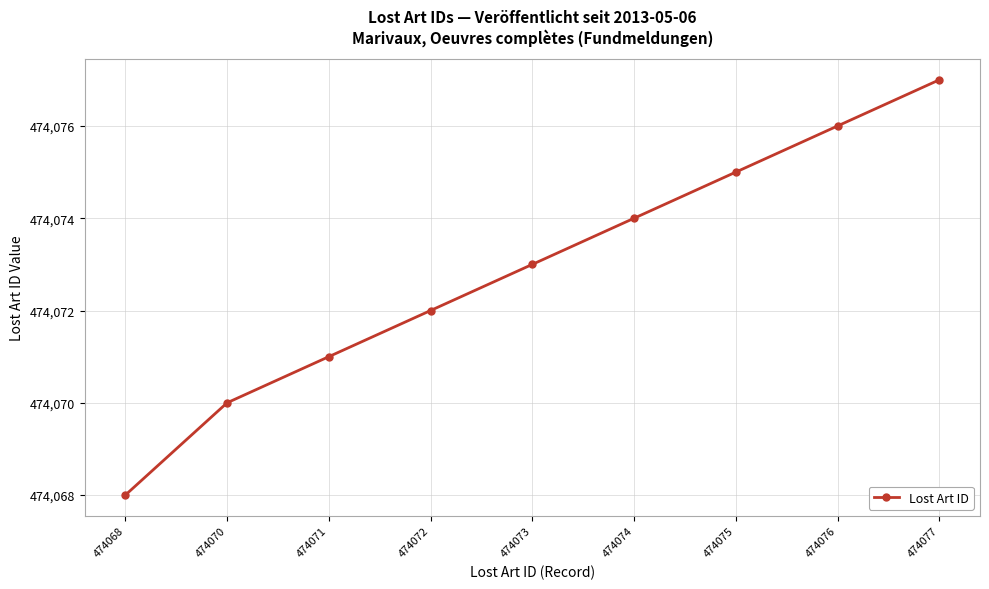

Read the value at 474068.

474068